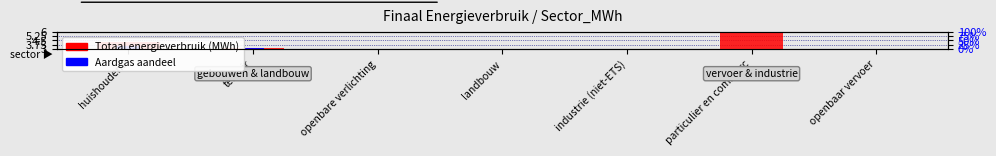

What position from the left is industrie (niet-ETS)?

5